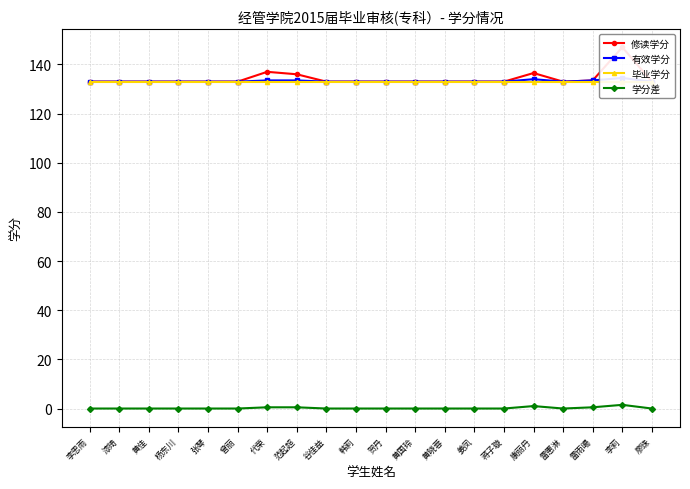

Between 漆琦 and 康丽丹, which is larger?

康丽丹